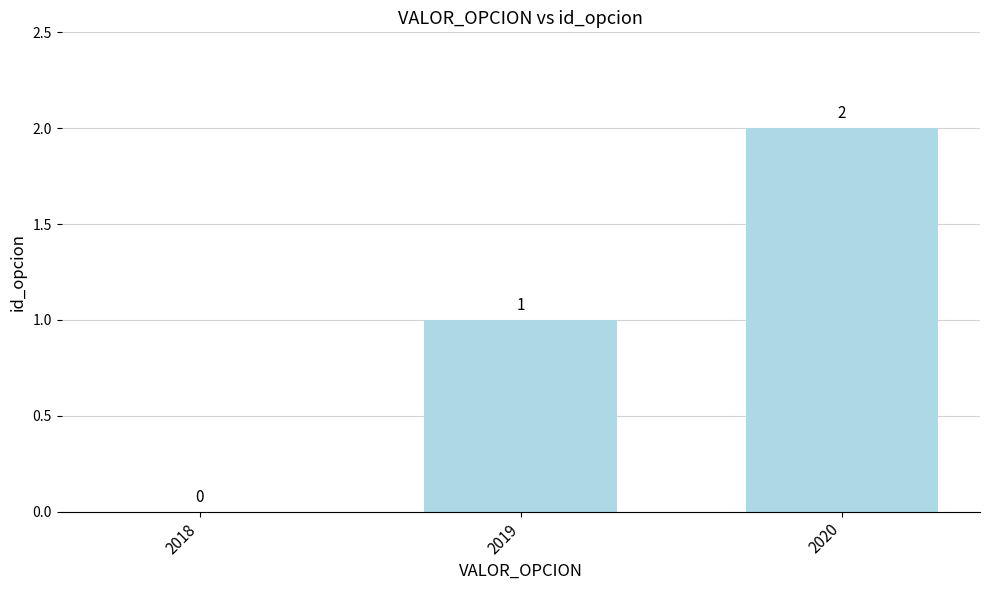

At which category does the chart reach its peak across all series?

2020